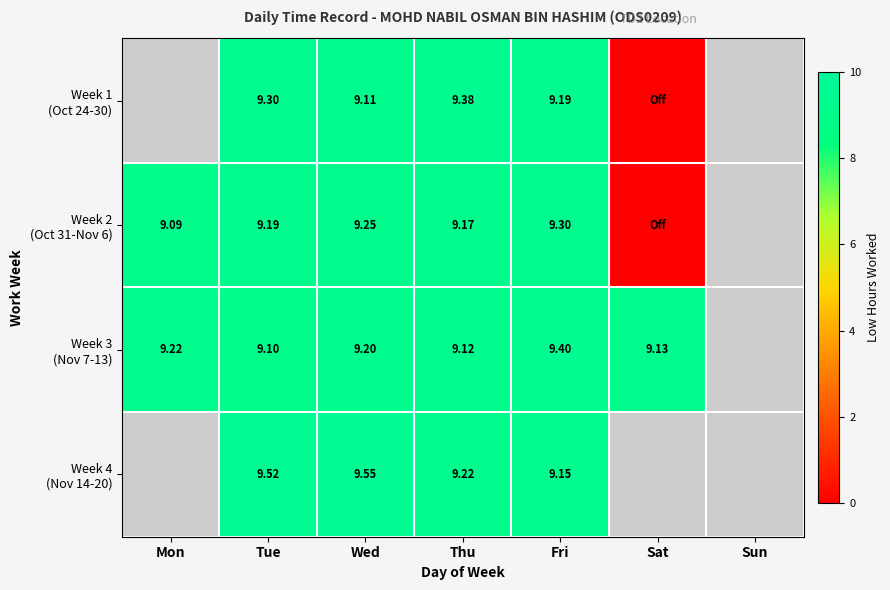

Between Sun and Tue, which is larger?

Tue